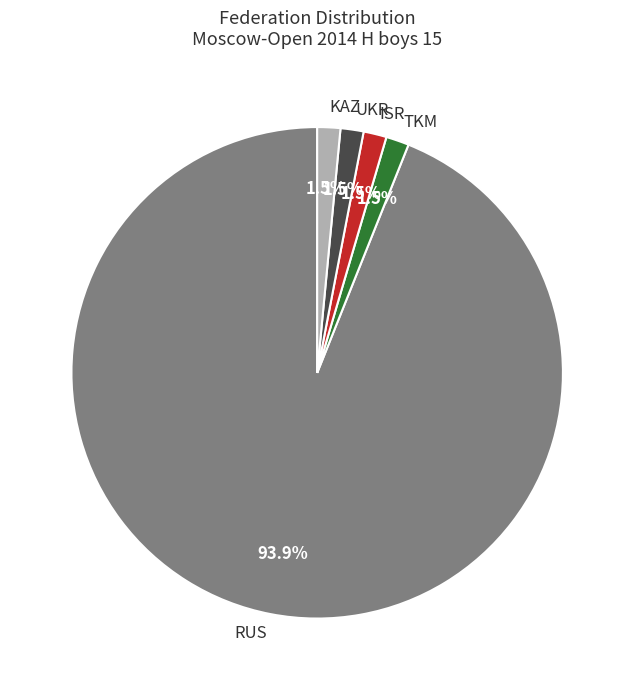

Which category has the biggest portion of the pie?

RUS